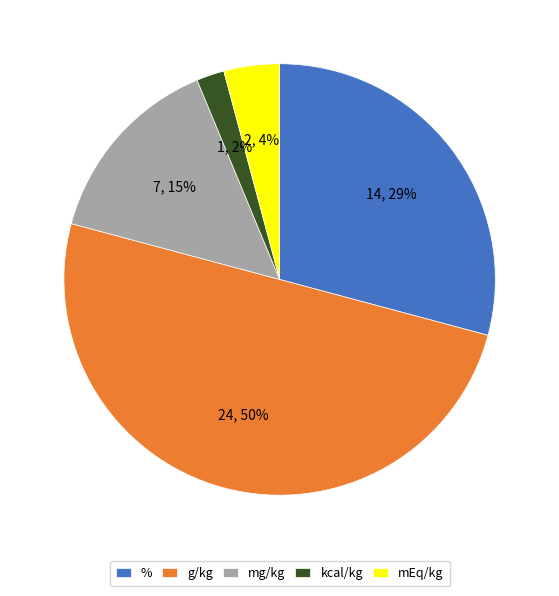

Which category has the smallest portion of the pie?

kcal/kg